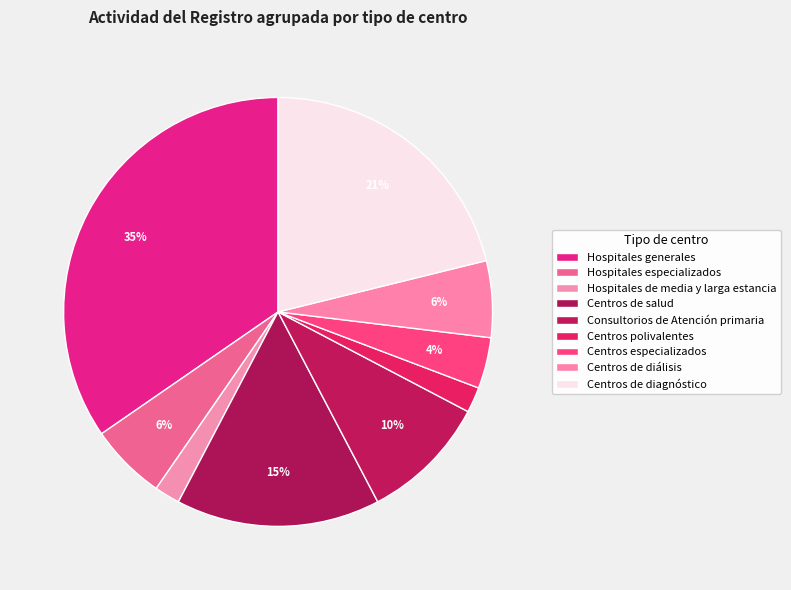

How many segments does this pie chart have?

9